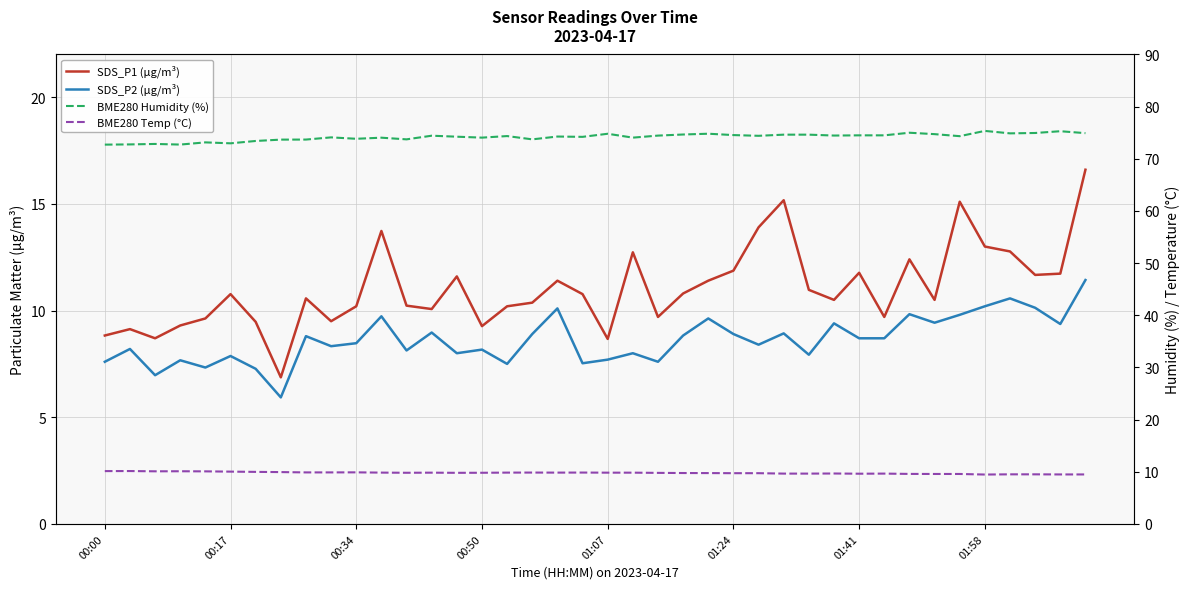

What is the difference between the maximum and second lowest values in the SDS_P2 (µg/m³) series?

4.5